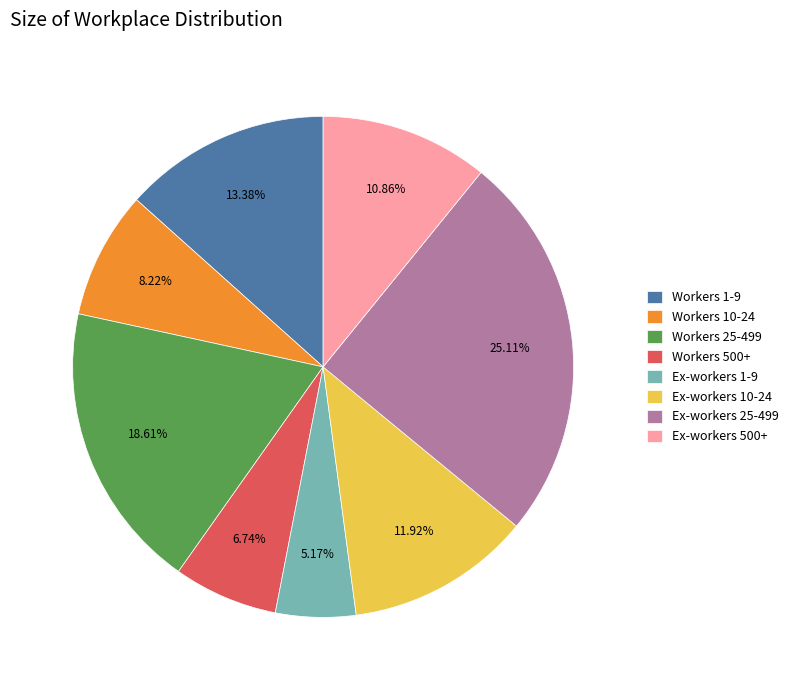

To the nearest percent, what is the combined percentage of Workers 25-499 and Workers 10-24?

27%